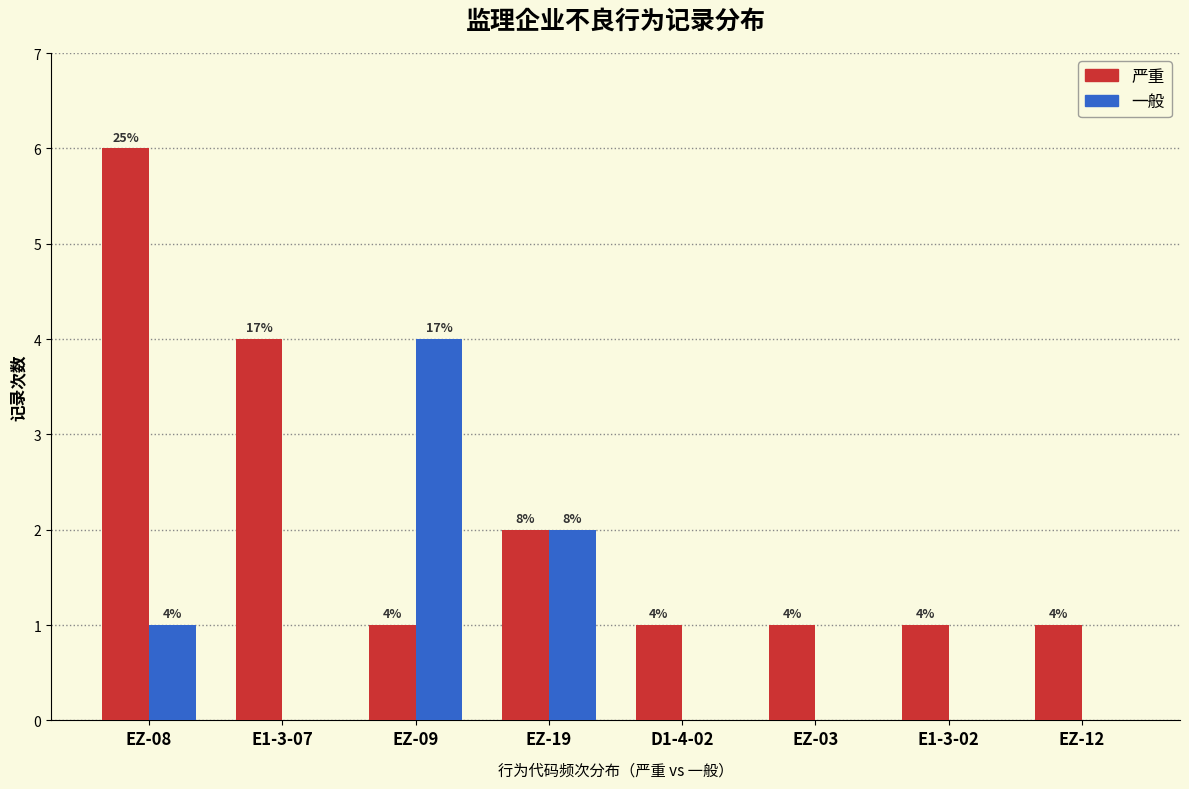

Reading left to right, extract all data points from this chart.

严重: EZ-08=6	E1-3-07=4	EZ-09=1	EZ-19=2	D1-4-02=1	EZ-03=1	E1-3-02=1	EZ-12=1
一般: EZ-08=1	E1-3-07=0	EZ-09=4	EZ-19=2	D1-4-02=0	EZ-03=0	E1-3-02=0	EZ-12=0